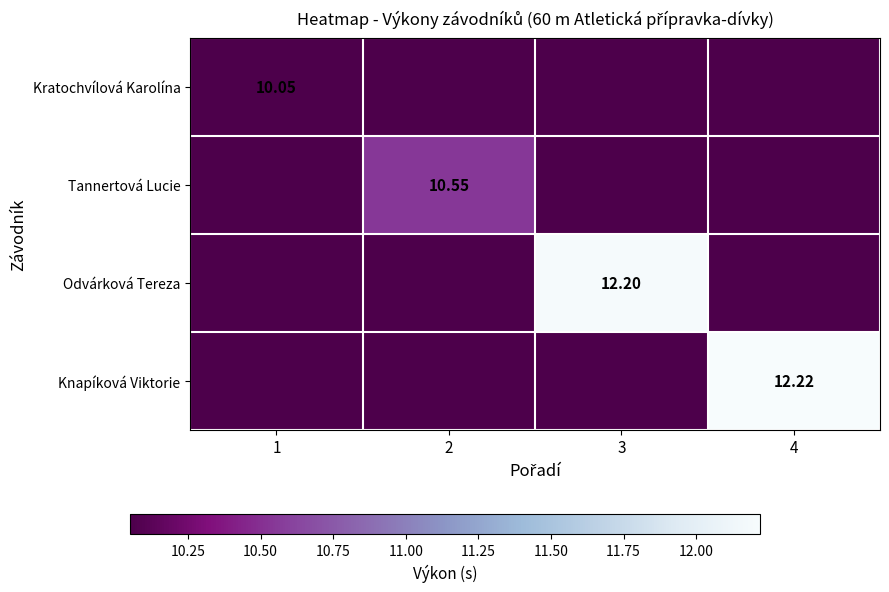

What is the minimum value shown in the chart?

10.1